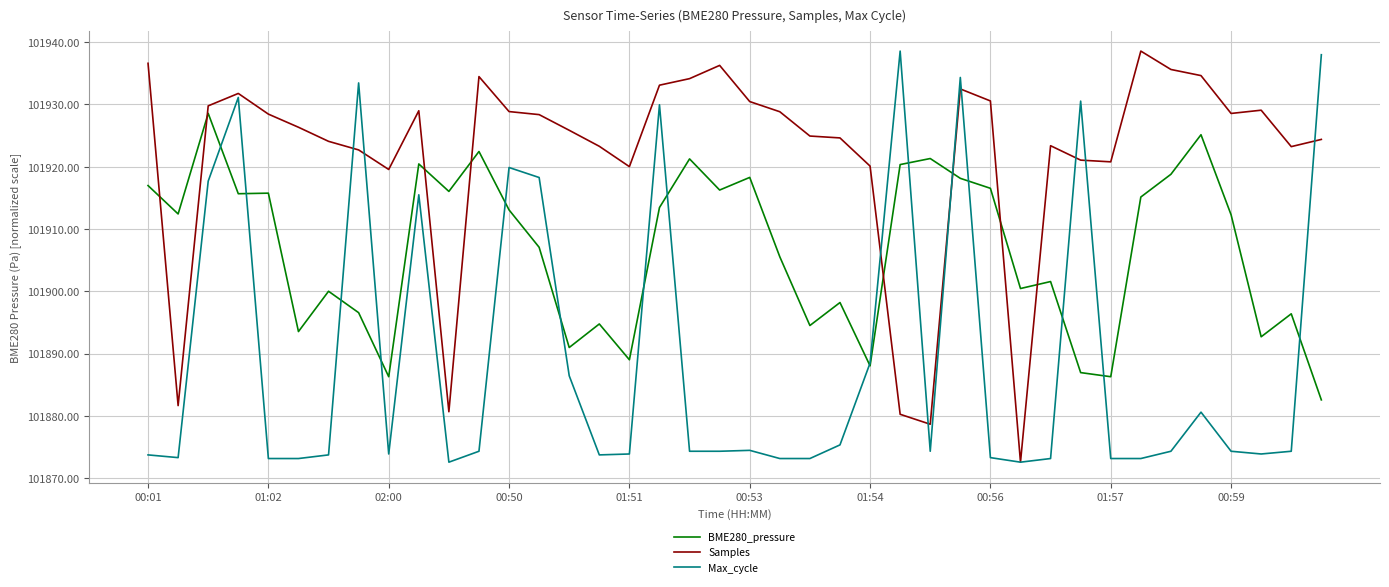

List the series in order of their overall mean, highest first.

Samples, BME280_pressure, Max_cycle